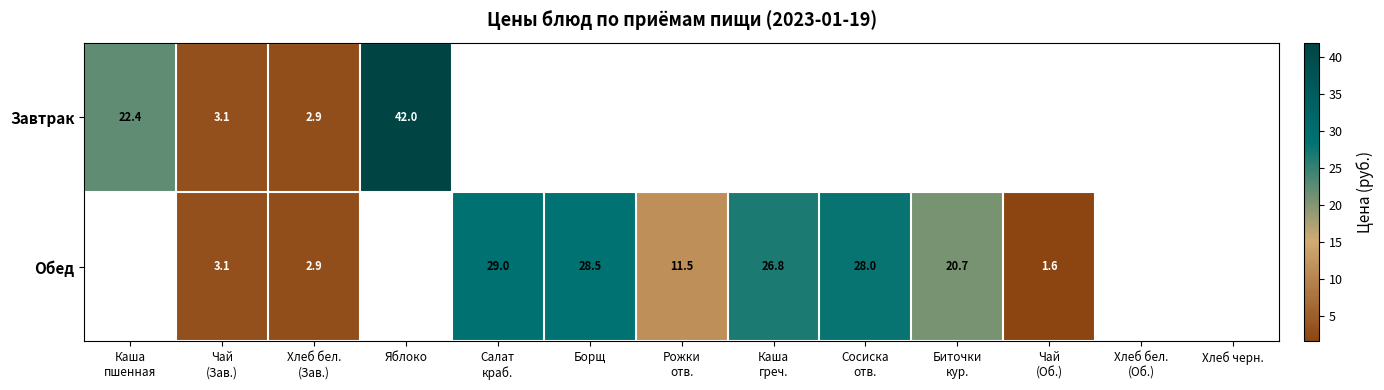

Which label corresponds to the smallest value in the chart?

Чай
(Об.)